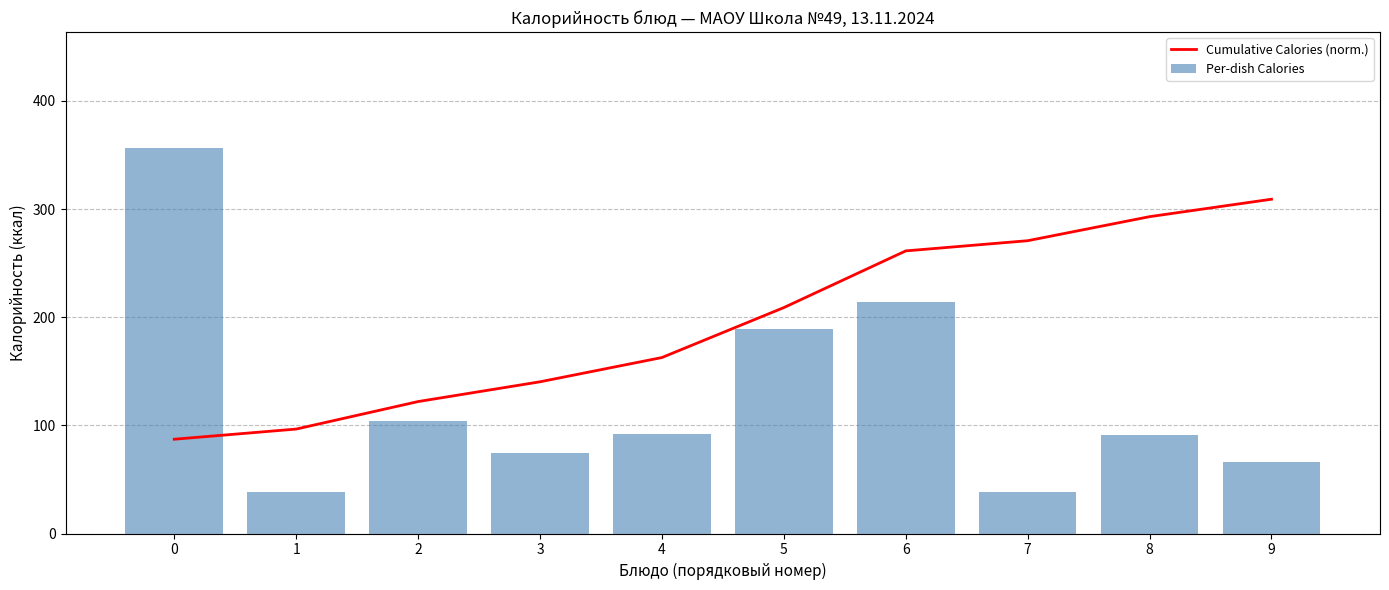

Which series has the largest total across all categories?

Per-dish Calories